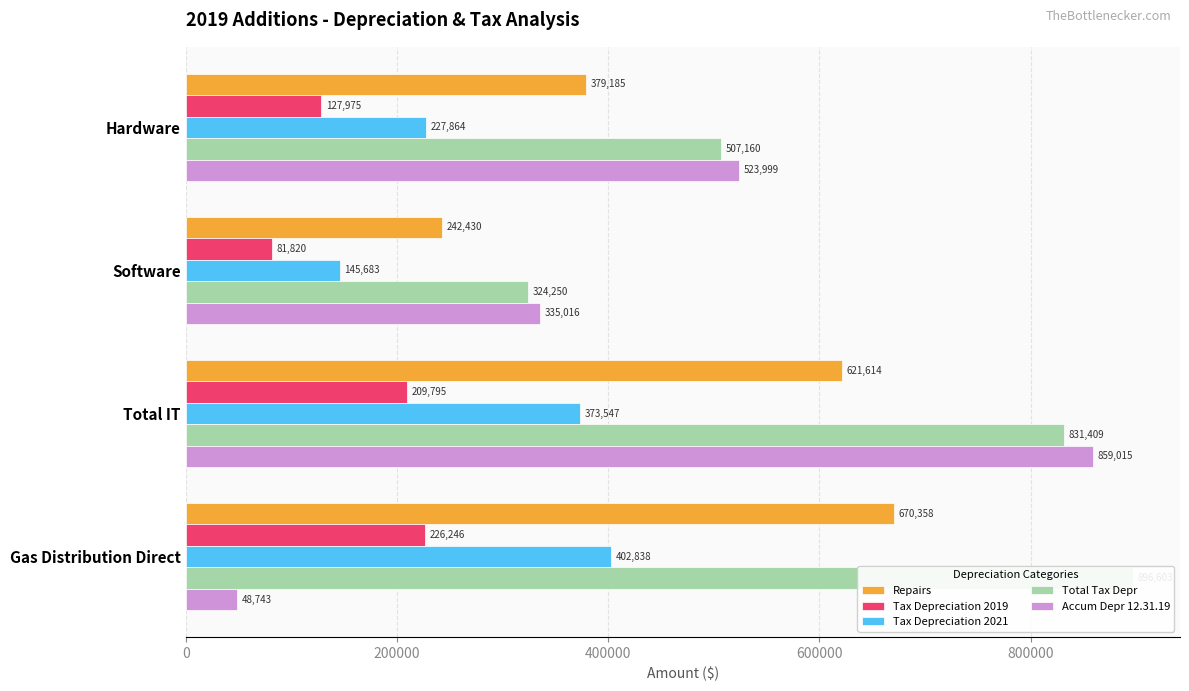

At how many categories does at least one series exceed 464827?

3